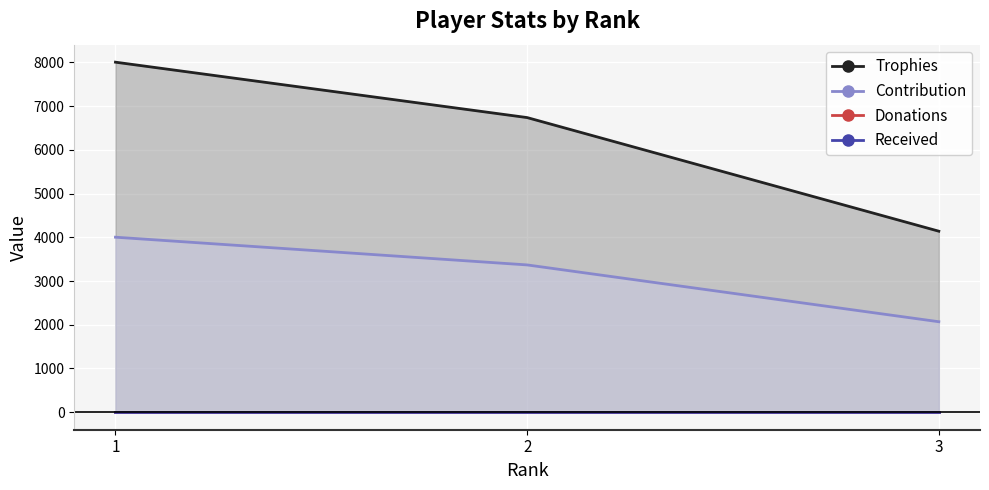

Between 2 and 1, which is larger?

1